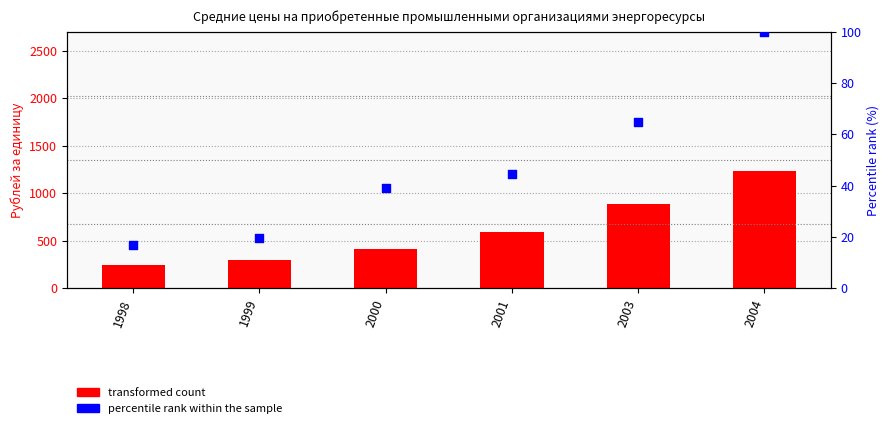

Which series has the widest spread of Y values?

transformed count